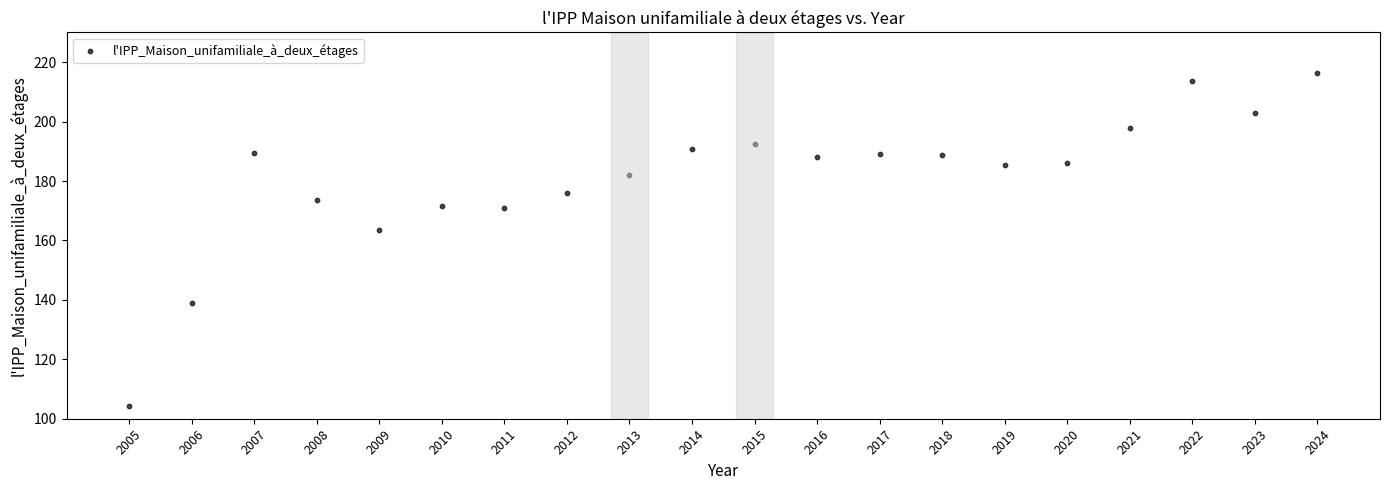

What is the range of Y values (max minus min)?

111.8